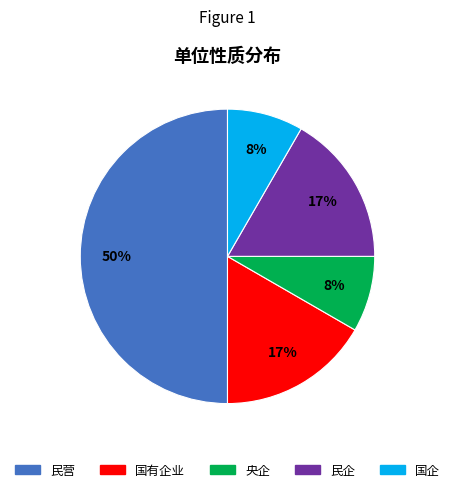

Which has a higher value, 央企 or 民企?

民企